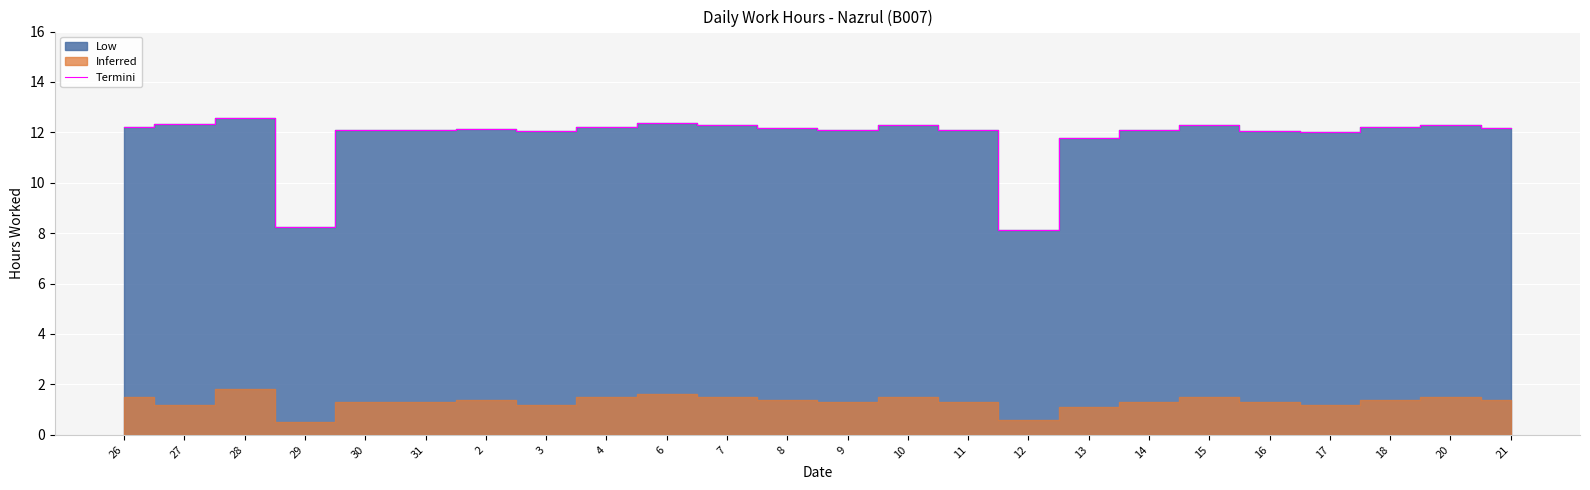

How many points are lower than both their immediate neighbors (excluding endpoints)?

5